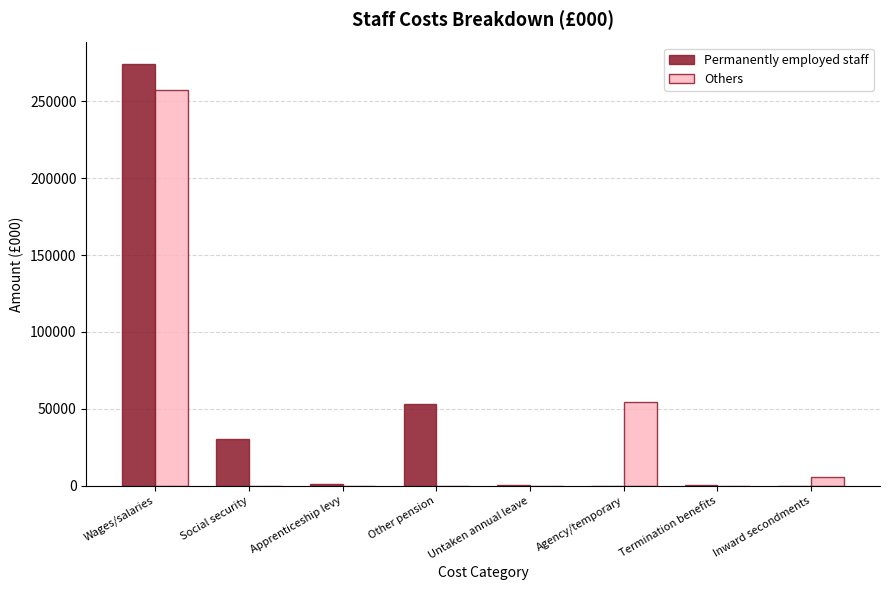

What are all the series names shown in the legend?

Permanently employed staff, Others